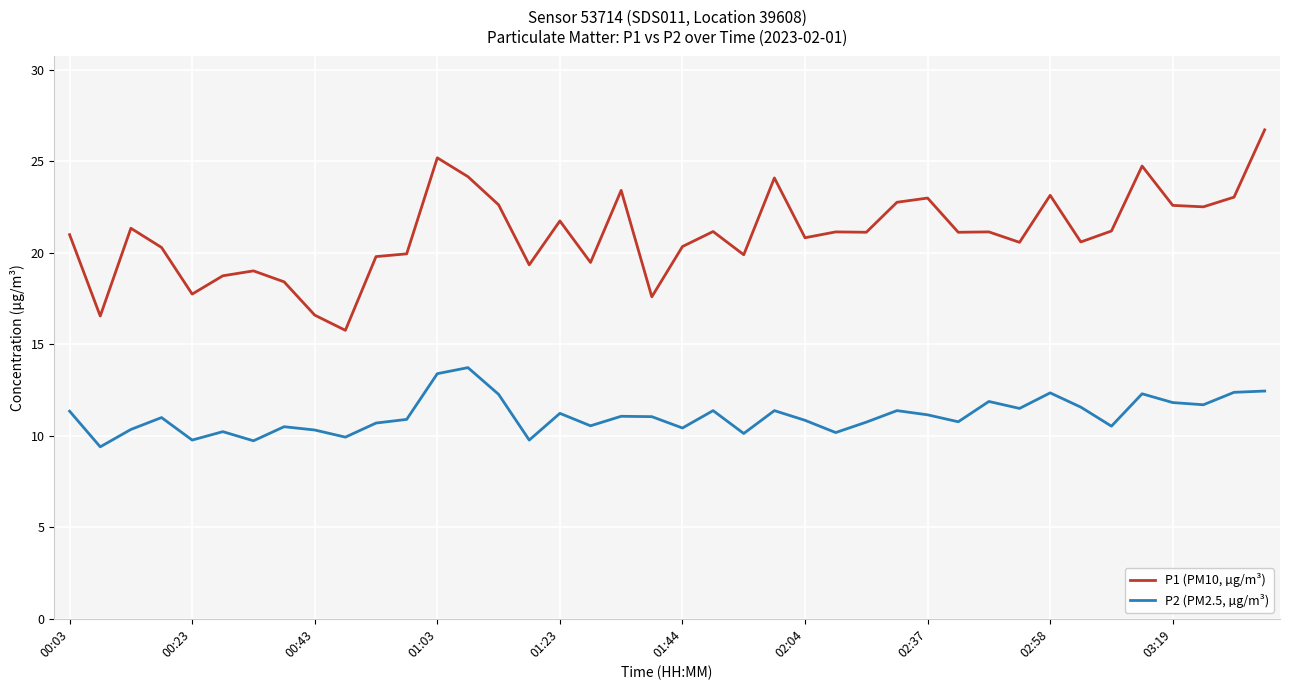

Which series has the widest spread of values?

P1 (PM10, µg/m³)